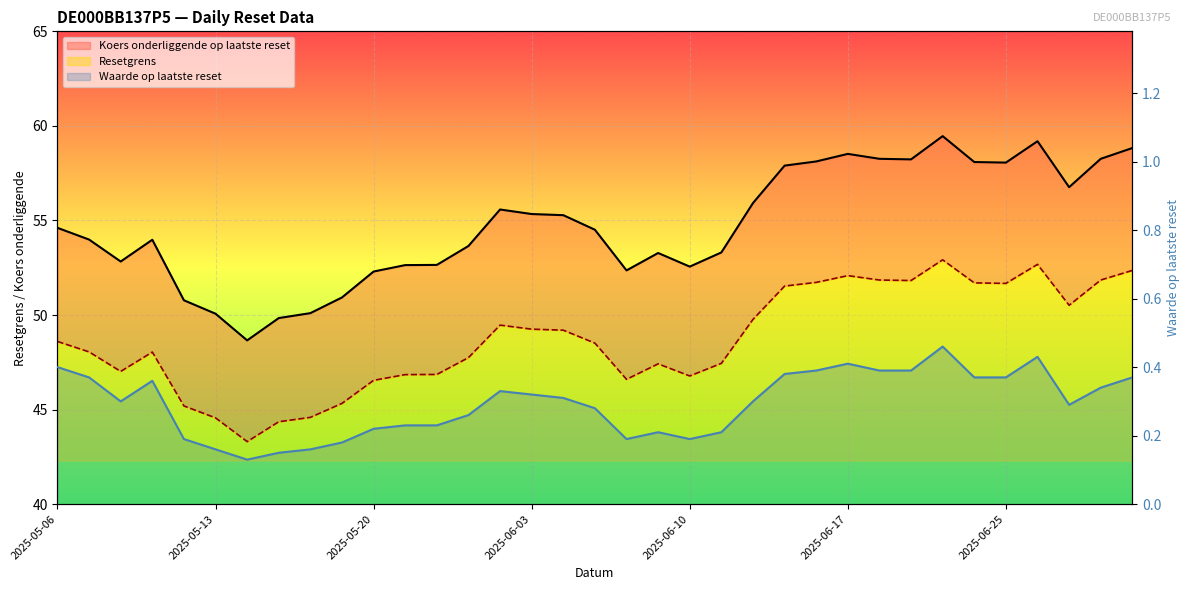

What position from the left is 2025-05-09?

4